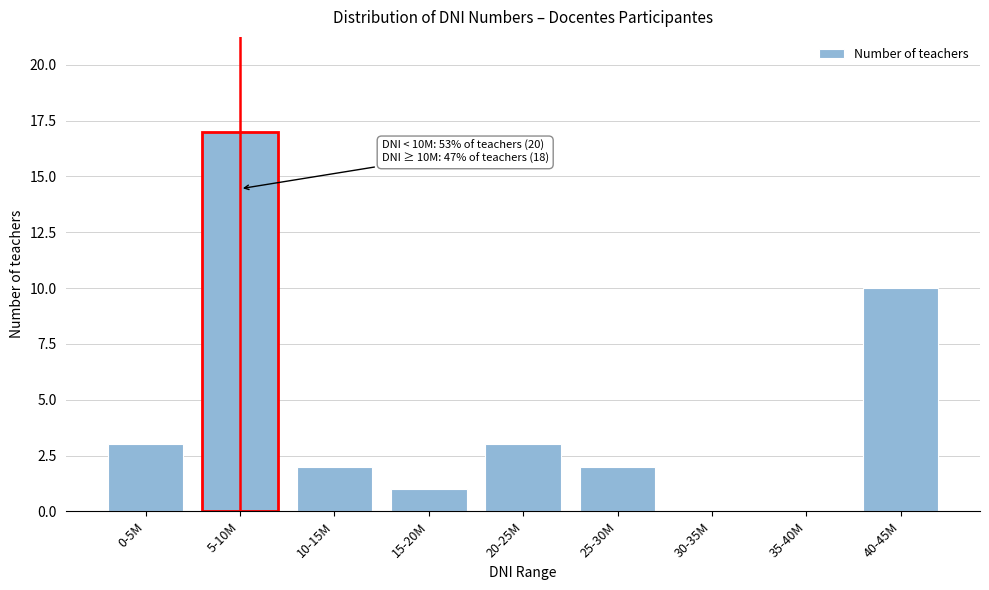

Reading left to right, list all the values displayed in this chart.

0-5M=3	5-10M=17	10-15M=2	15-20M=1	20-25M=3	25-30M=2	30-35M=0	35-40M=0	40-45M=10